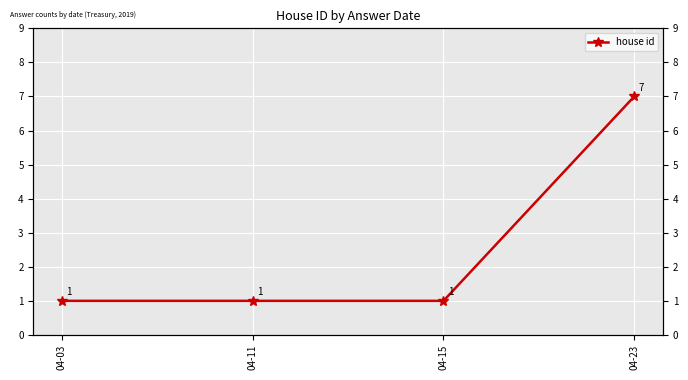

What is the sum of the values at 04-15 and 04-11?

2